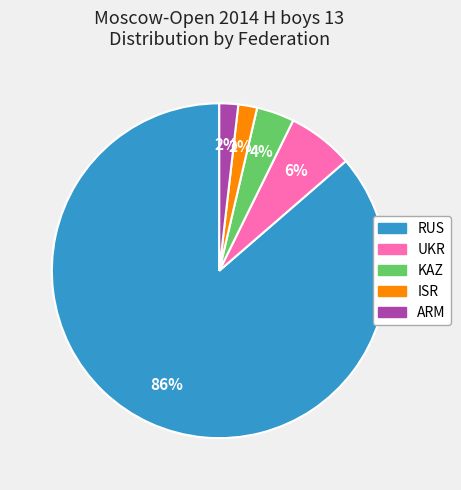

Which slice is the largest?

RUS